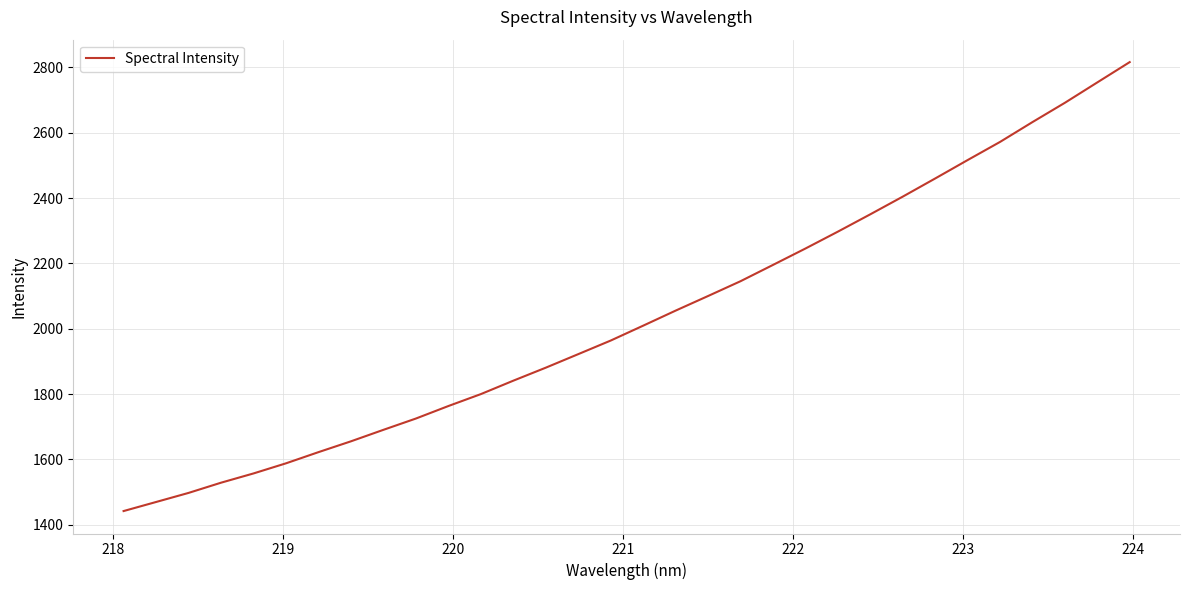

What is the greatest value displayed?

2816.1